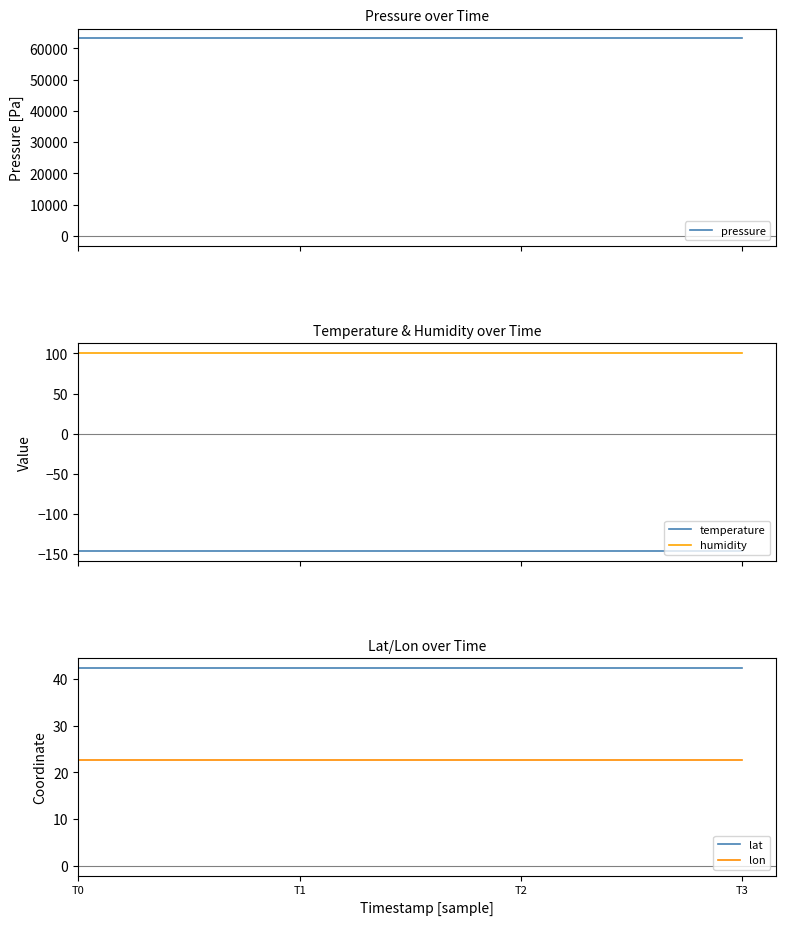

Reading right to left, extract all data points from this chart.

pressure: 63141.5	63141.5	63141.5	63141.5
temperature: -145.8	-145.8	-145.8	-145.8
humidity: 100.0	100.0	100.0	100.0
lat: 42.3	42.3	42.3	42.3
lon: 22.7	22.7	22.7	22.7